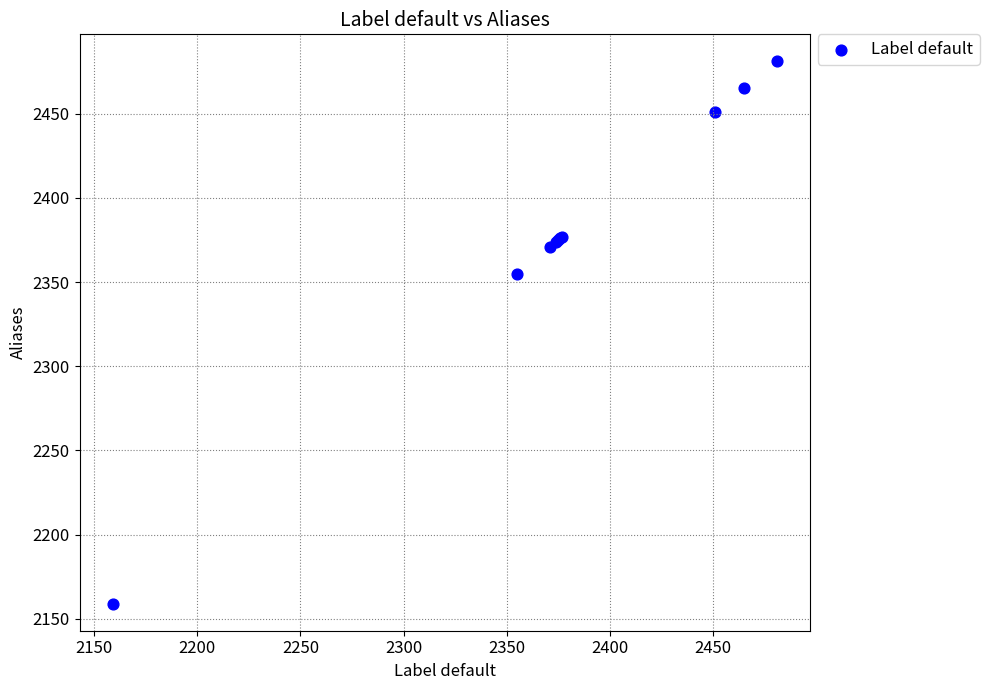

What Y value in the scatter plot is closest to 2320?

2355